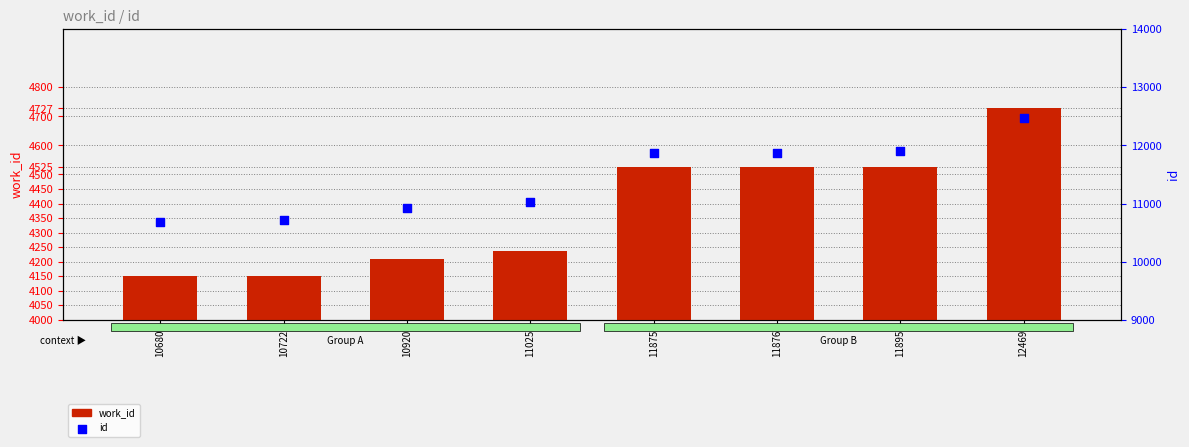

At which category is the sum across all series the highest?

12469